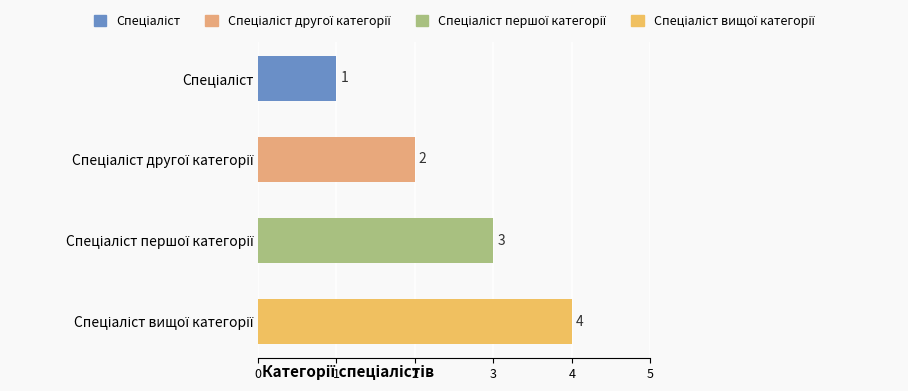

Count the values in the range 2 to 4.

3